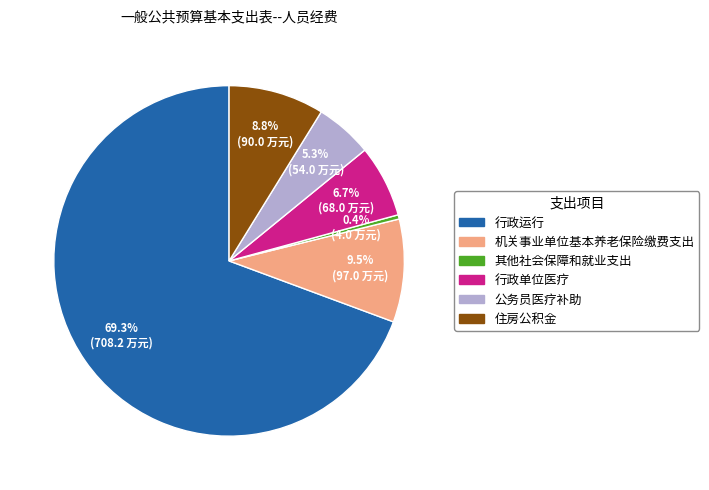

Does 公务员医疗补助 account for over 50% of the chart?

No